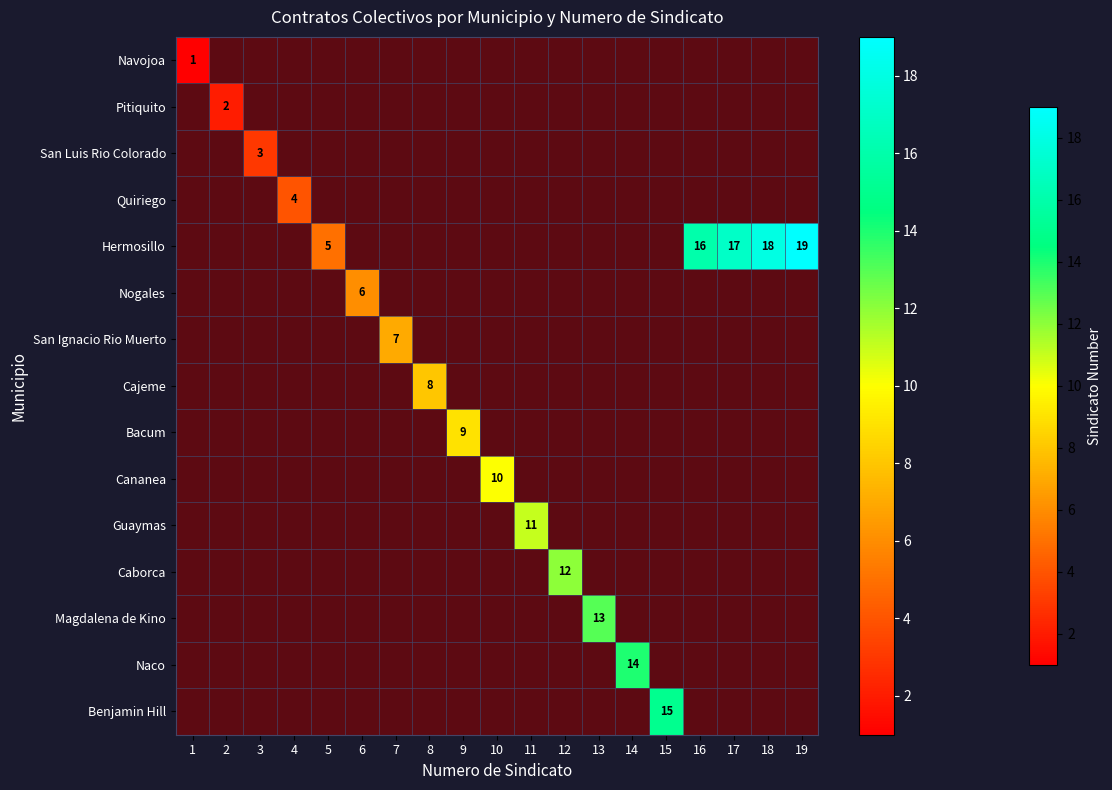

How many categories are shown in the chart?

19